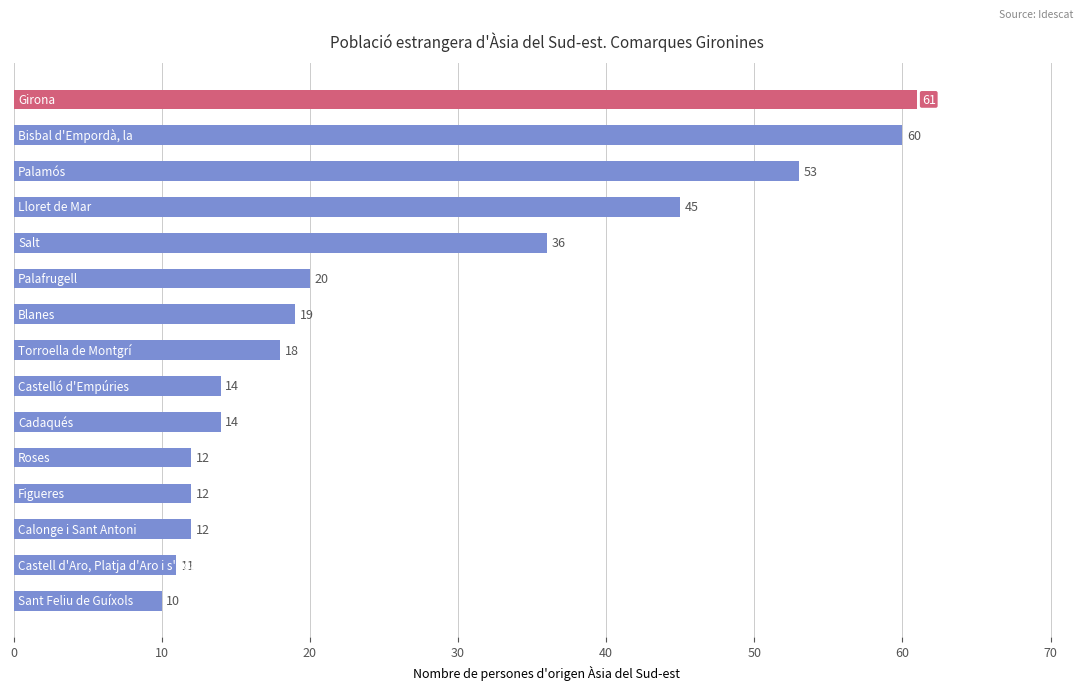

What is the change in value from 50 to 13?

-9